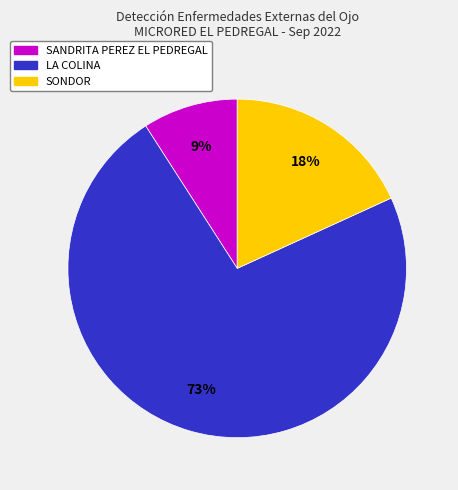

How many segments does this pie chart have?

3